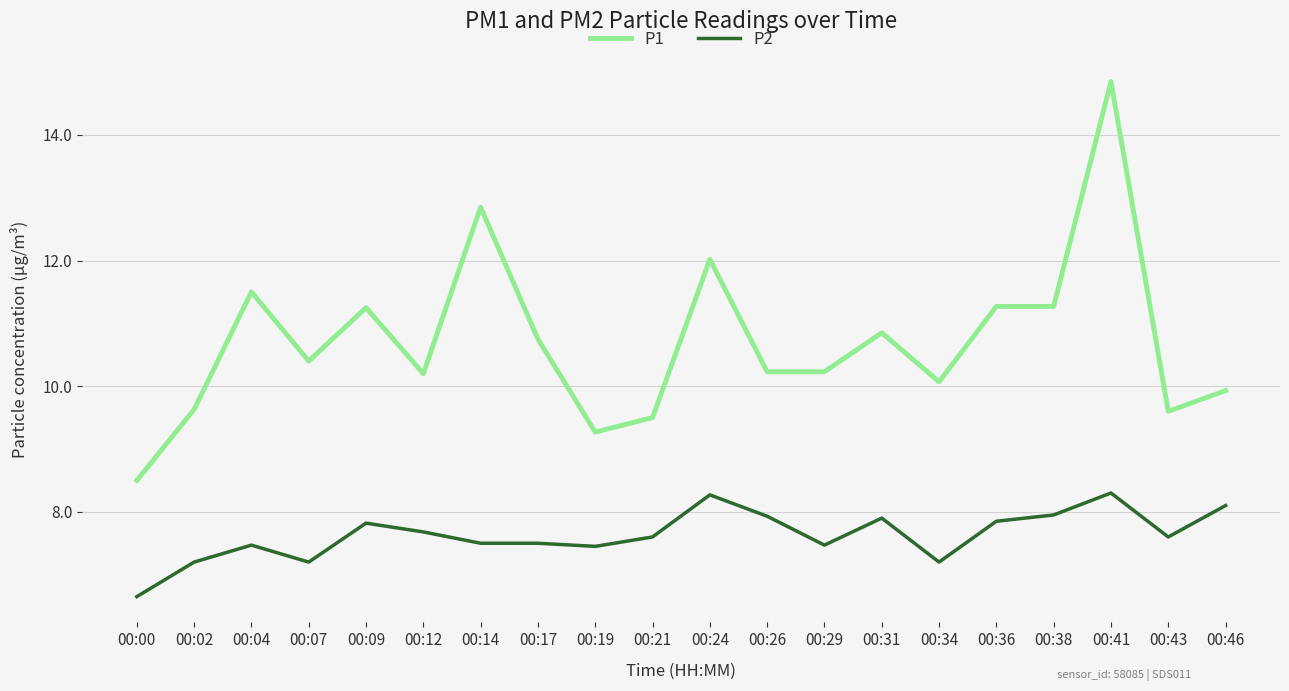

Is this an area chart (filled region under the line)?

No